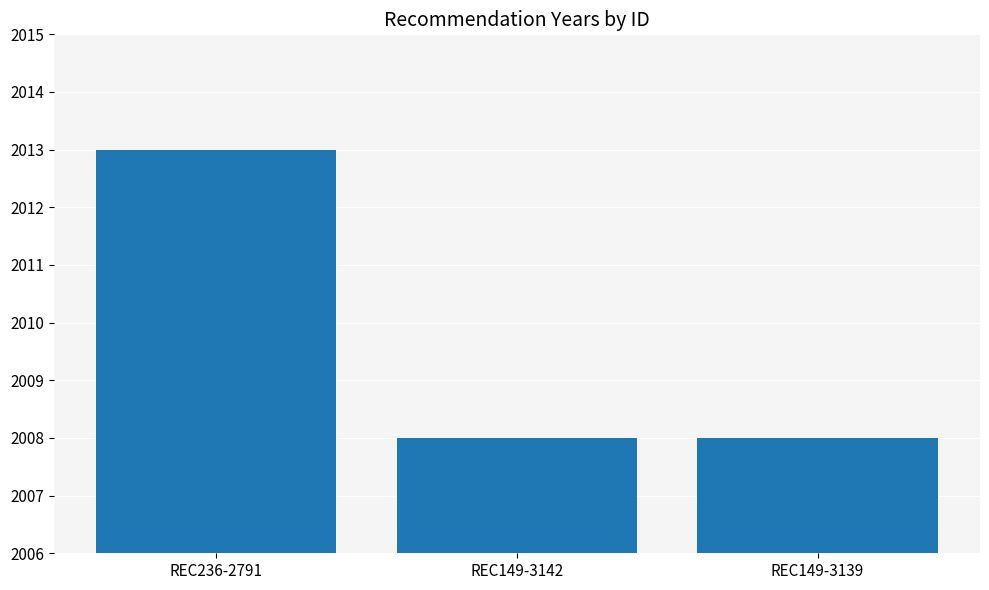

How many values are between 2008 and 2013?

3